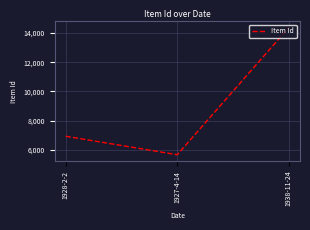

Reading left to right, extract all data points from this chart.

1928-2-2=6935	1927-4-14=5668	1938-11-24=14379